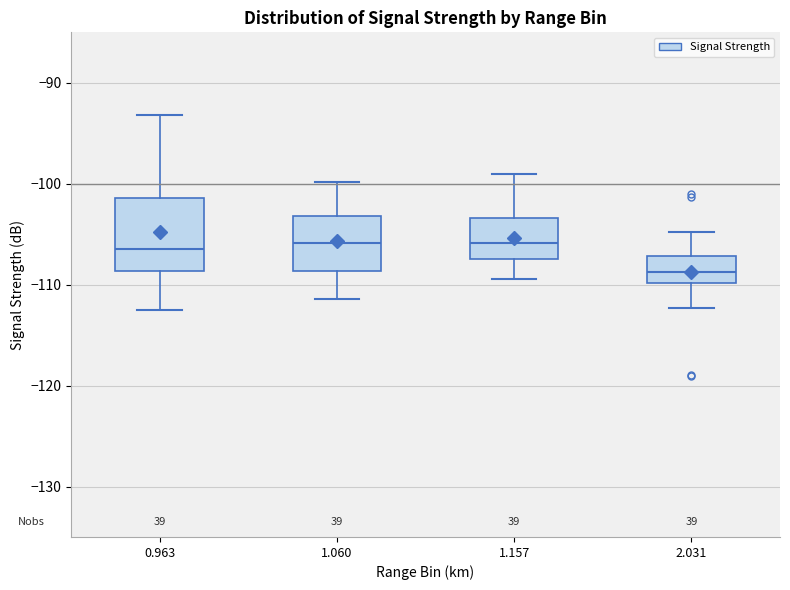

Comparing the boxes themselves (not the whiskers), which one is the tallest?

0.963